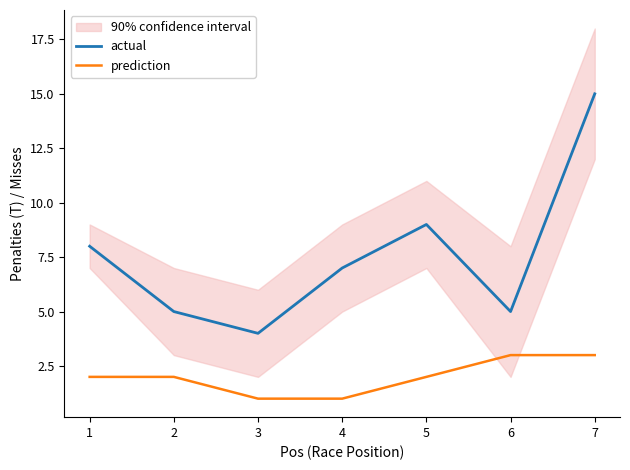

Which series changed the most between 3 and 7?

actual